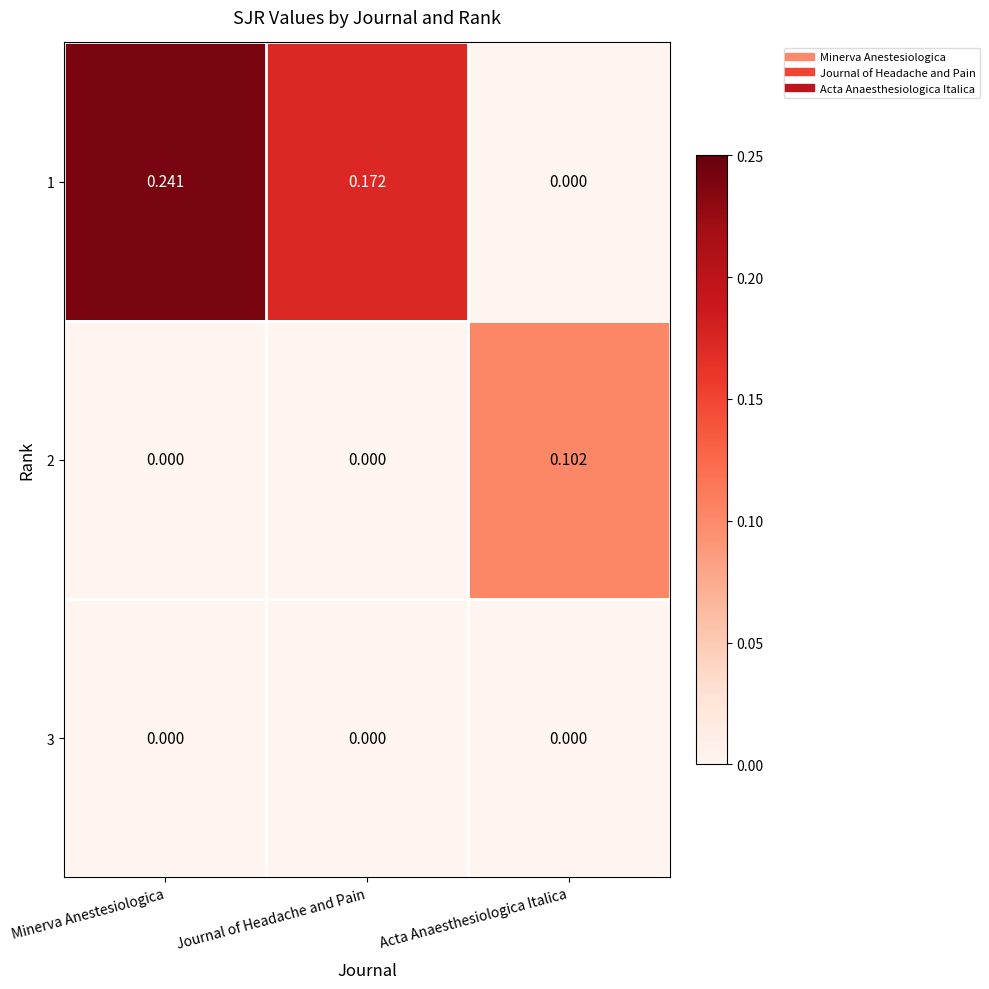

Which category has the highest value in the 2 series?

Acta Anaesthesiologica Italica